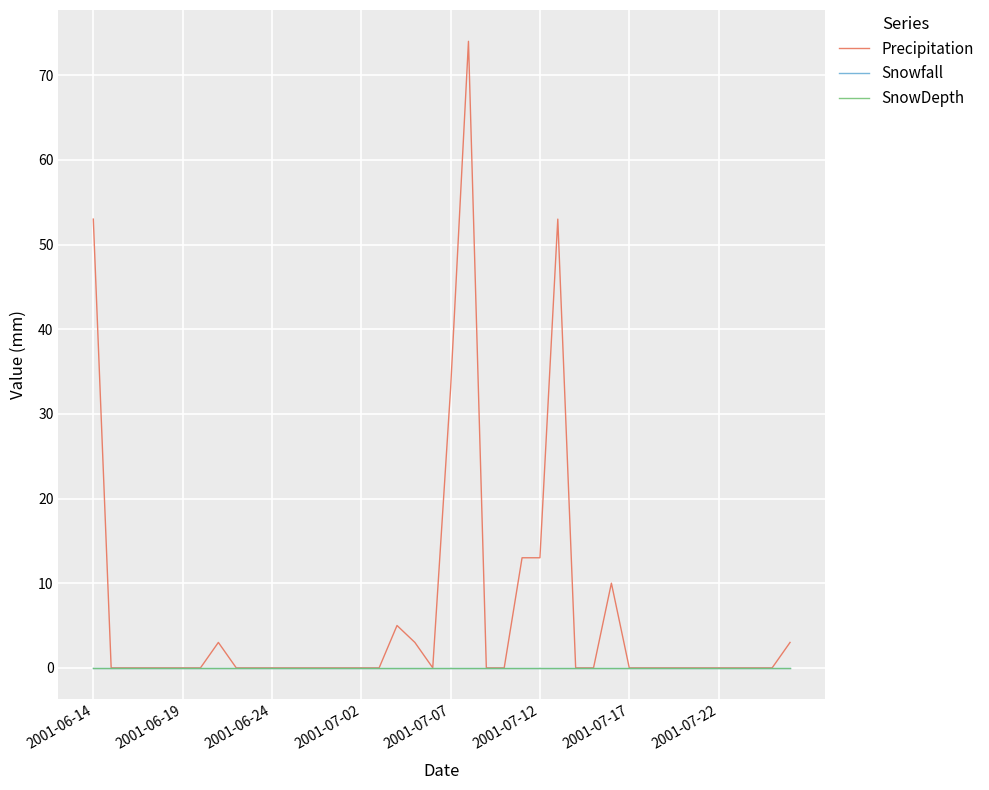

How many lines are shown in the chart?

3